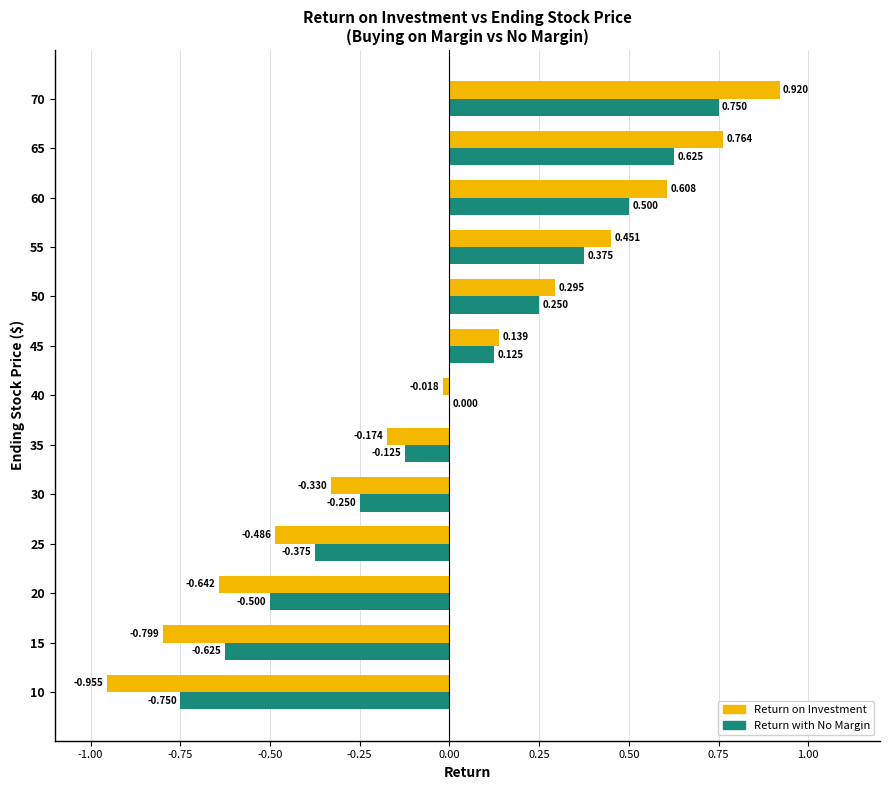

Which series changed the most between 40 and 70?

Return on Investment